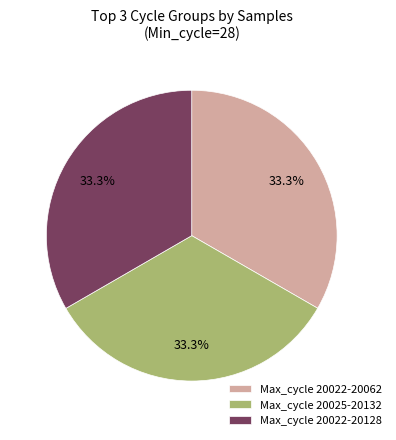

Does any single category account for the majority?

No